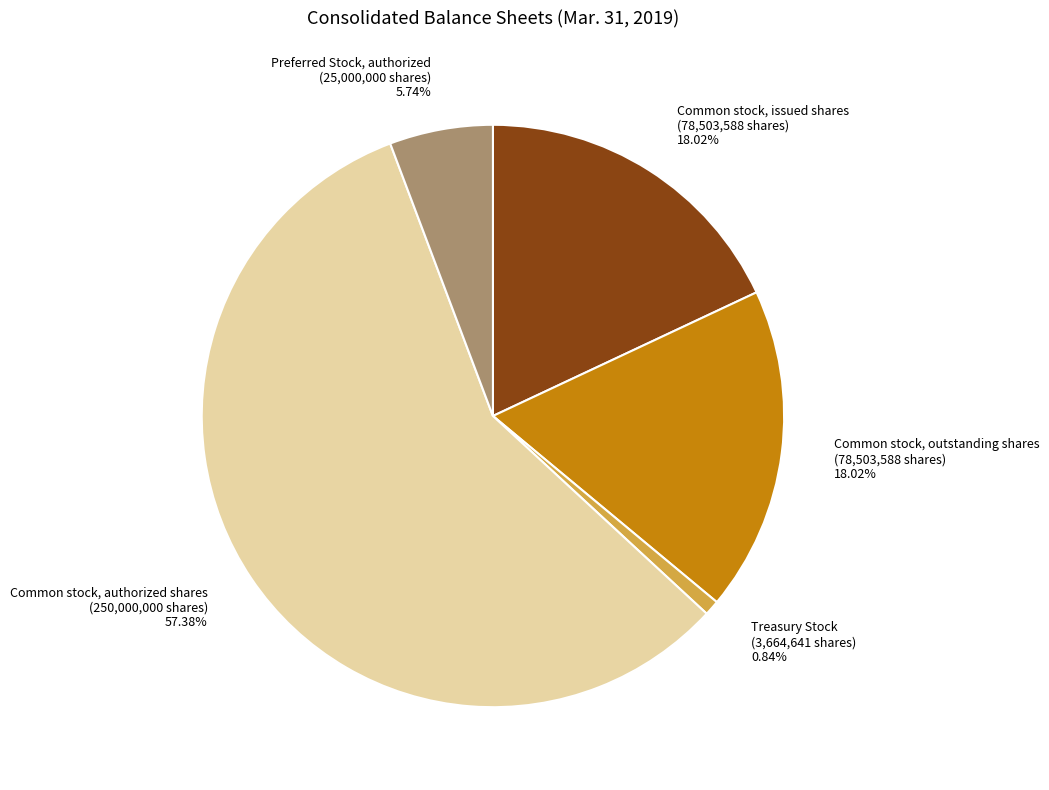

Does Common stock, authorized shares (250,000,000 shares) 57.38% represent more than half of the total?

Yes